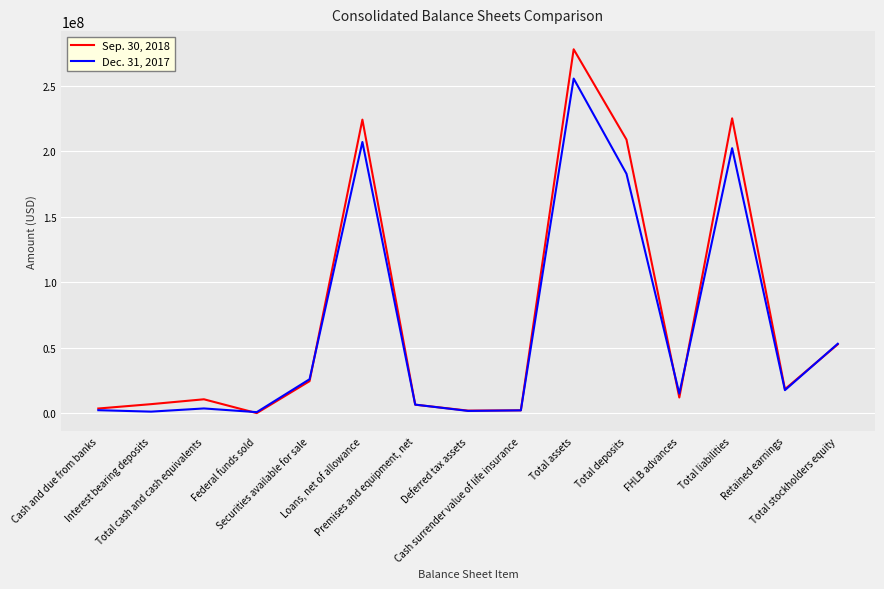

At which label does Dec. 31, 2017 reach its peak?

Total assets